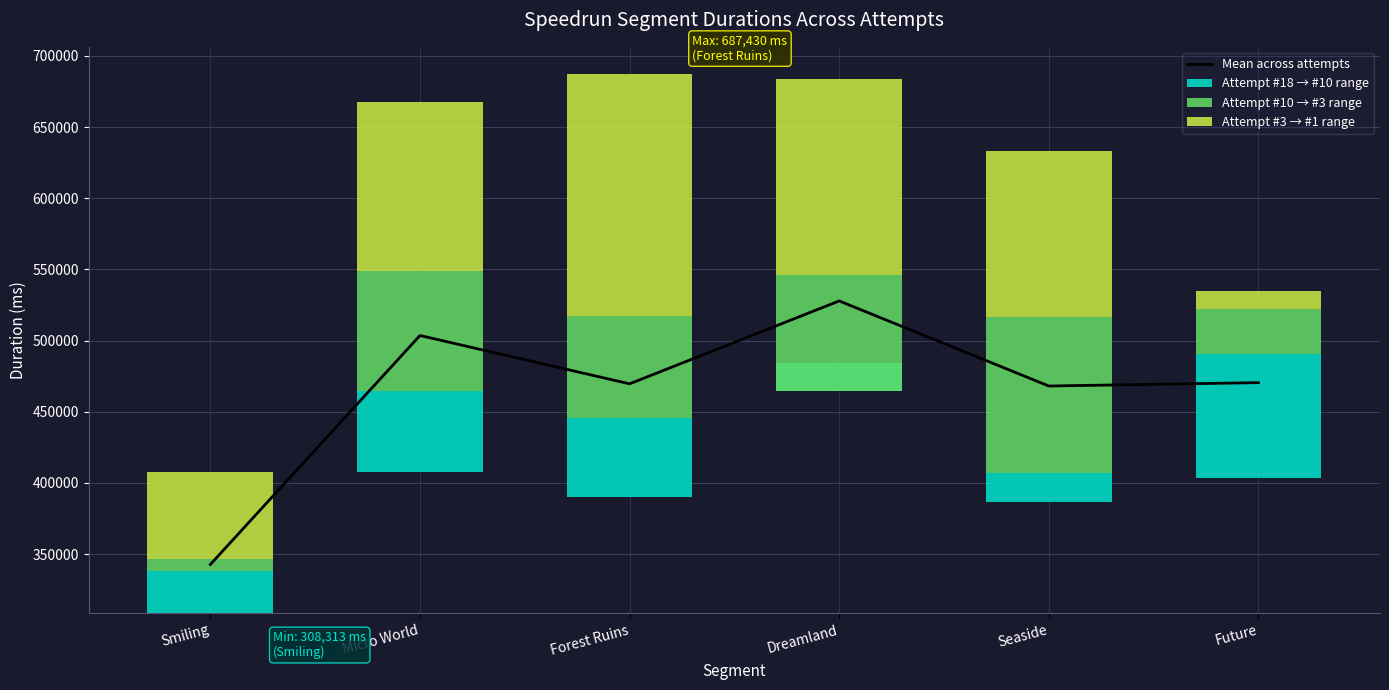

What value does the Attempt #10 → #3 range series have at Smiling?

8049.0